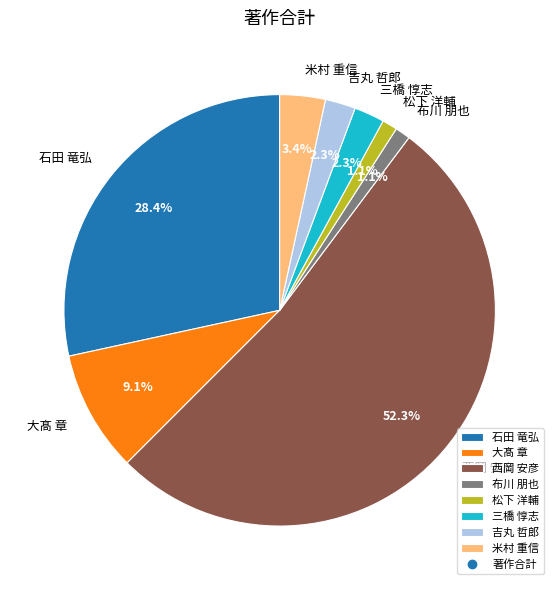

What is the largest slice in the pie chart?

西岡 安彦